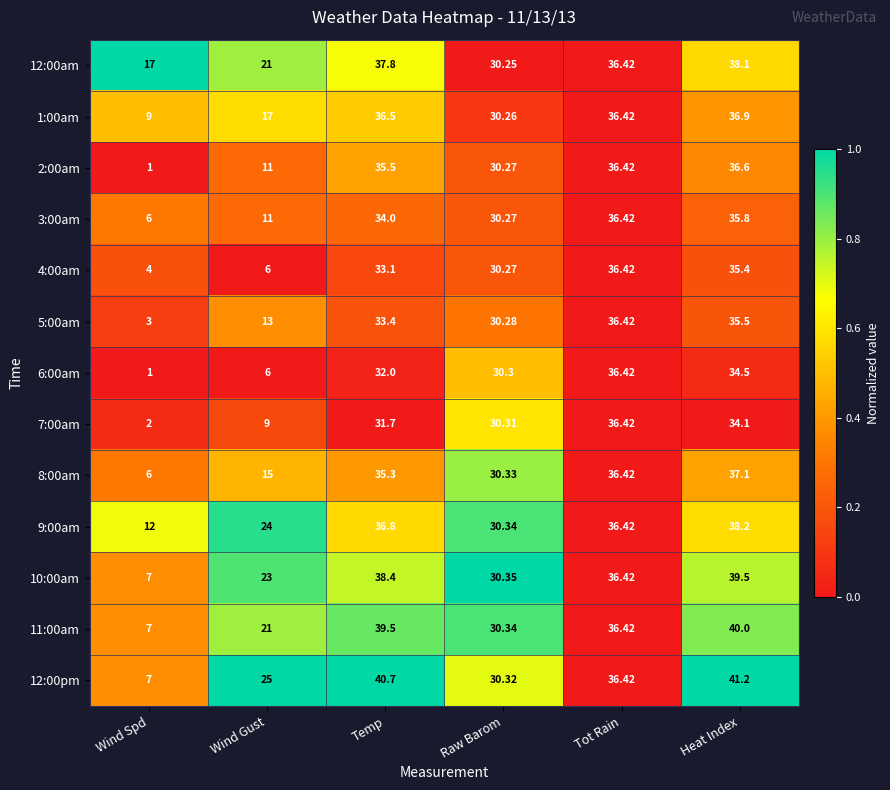

At which label does 12:00pm first exceed 36?

Temp